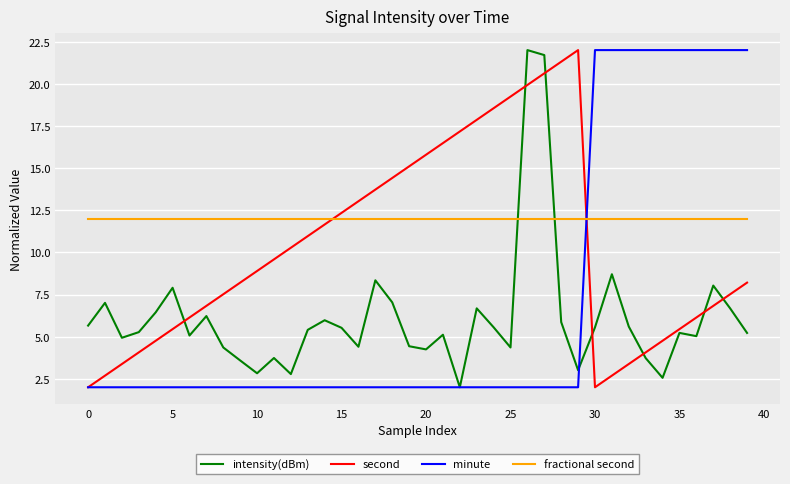

Rank the series by their average value, from lowest to highest.

intensity(dBm), minute, second, fractional second